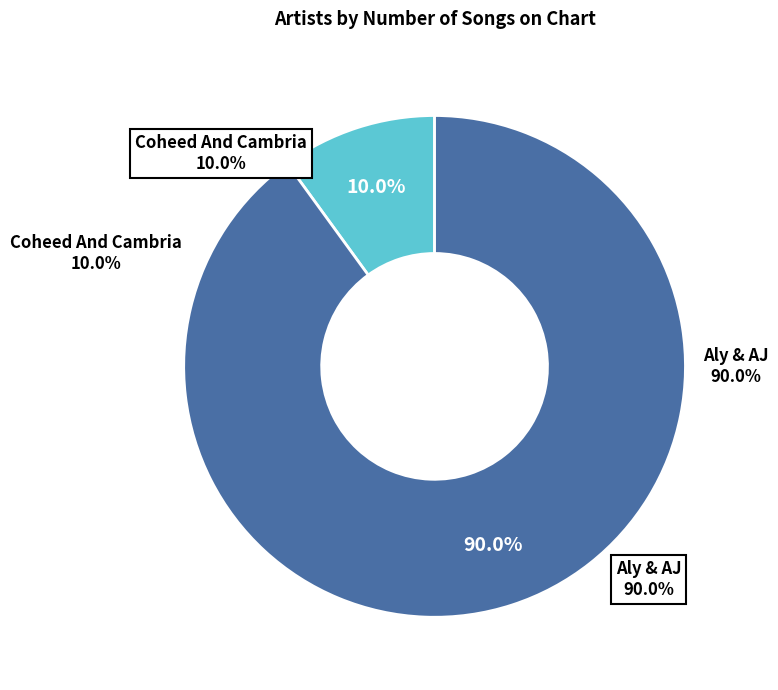

What portion of the pie excludes Aly & AJ?

10.0%